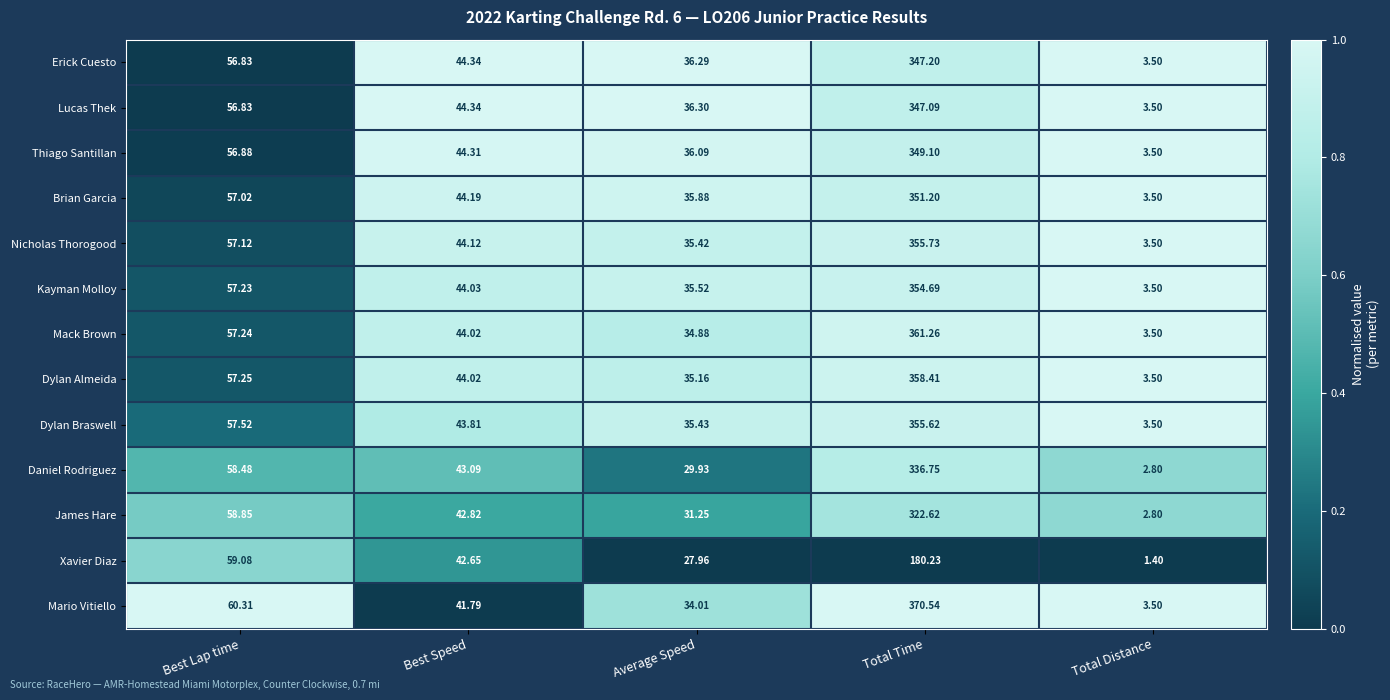

Which category has the highest value across all series?

Total Time